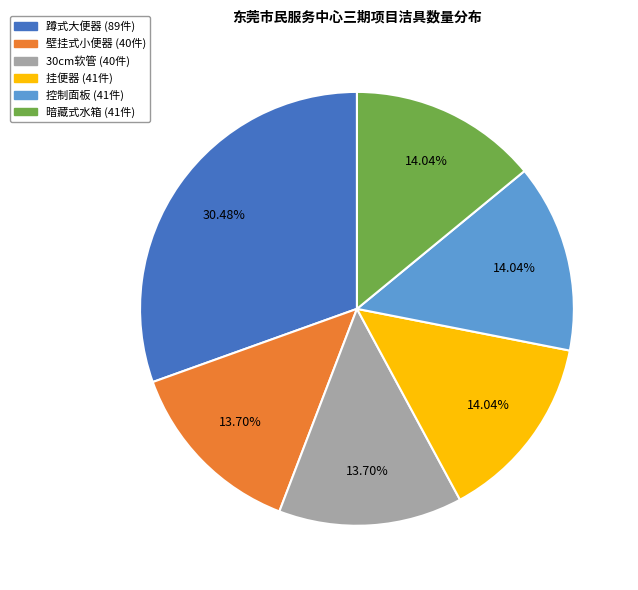

Approximately how many times larger is the value at 挂便器 compared to 控制面板?

1.0